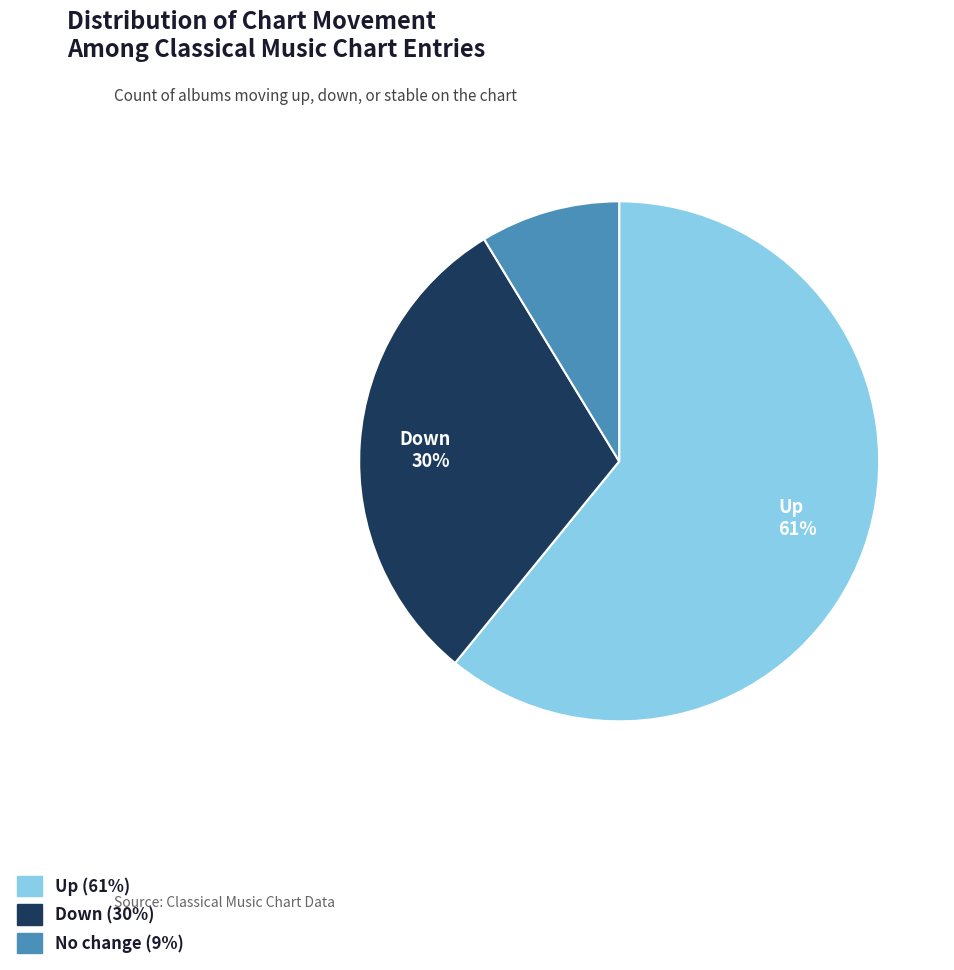

Is there a majority slice in this chart?

Yes